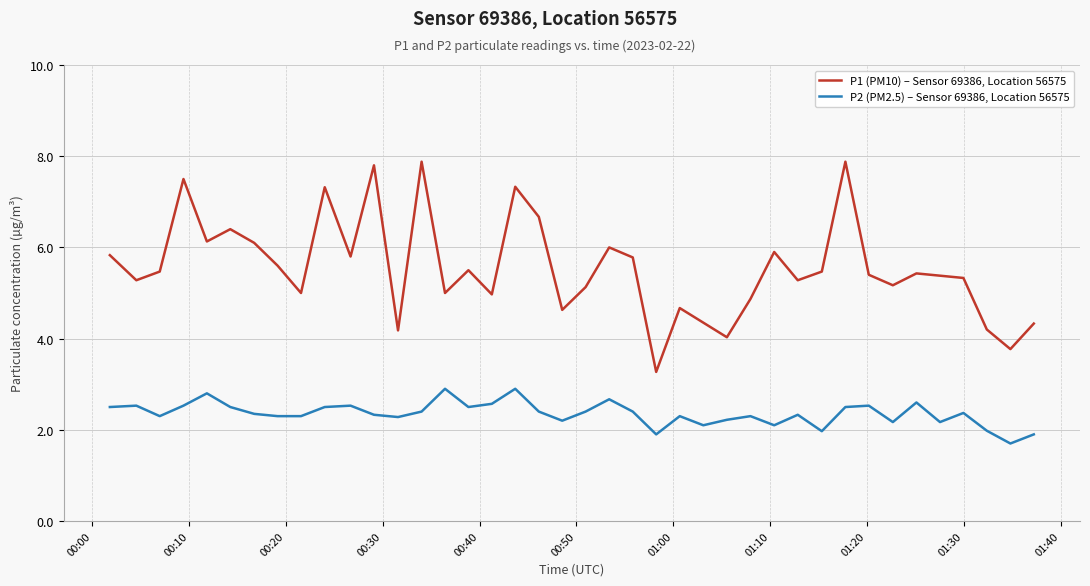

What are all the series names shown in the legend?

P1 (PM10) – Sensor 69386, Location 56575, P2 (PM2.5) – Sensor 69386, Location 56575